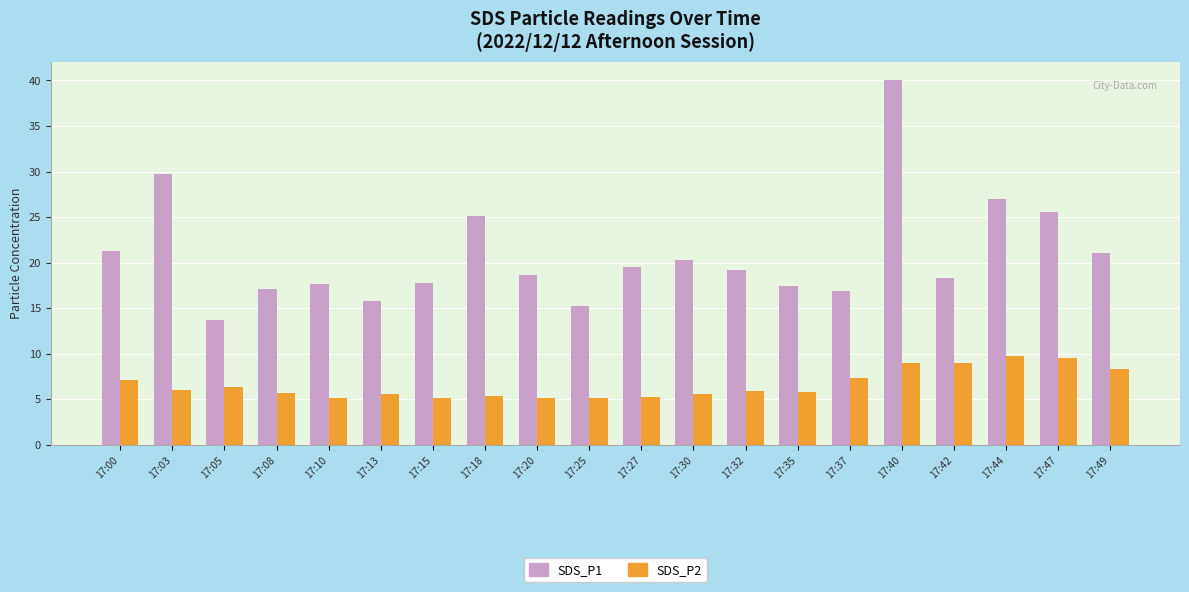

At which label does SDS_P1 reach its peak?

17:40